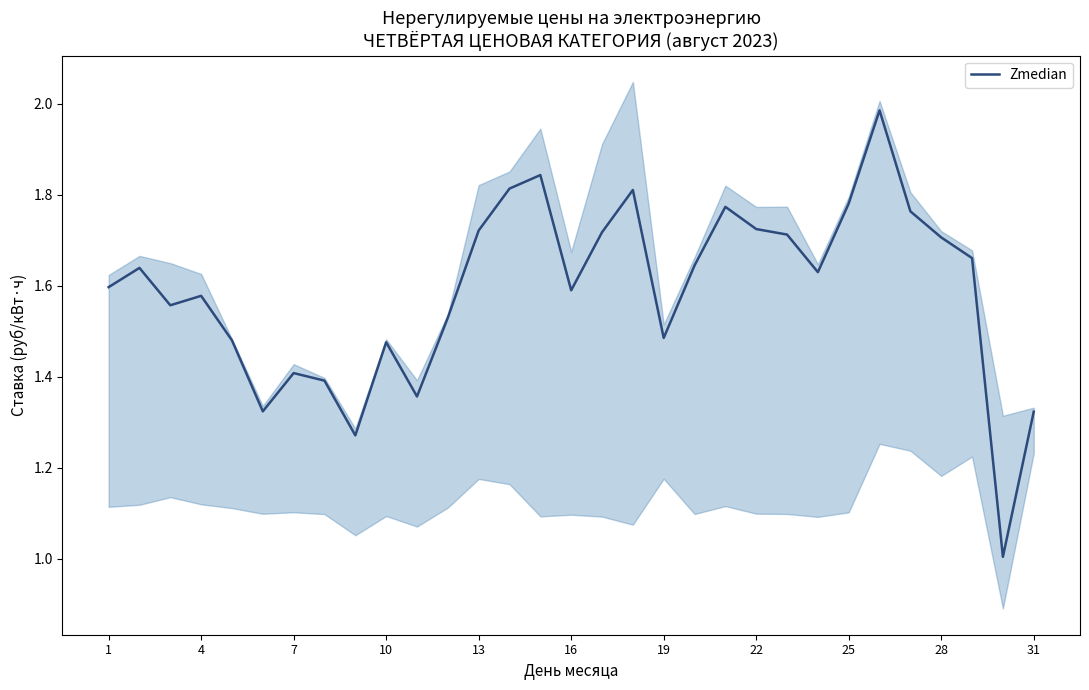

What is the minimum value for Zmedian?

1.0